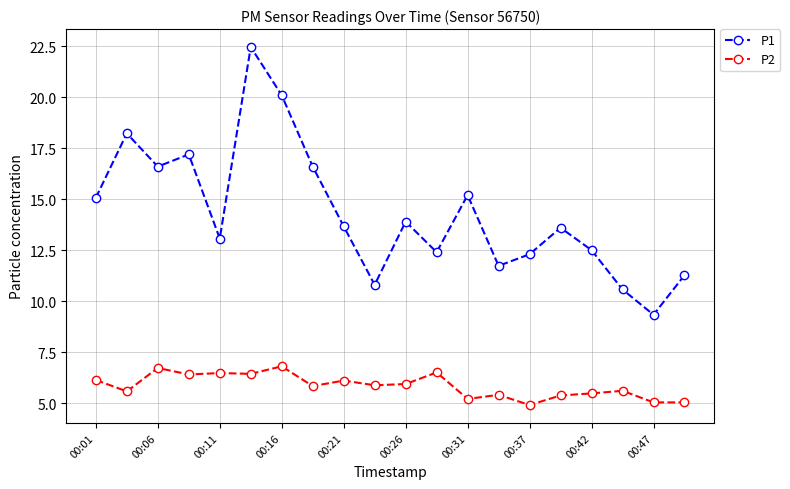

Count the number of data series in this chart.

2